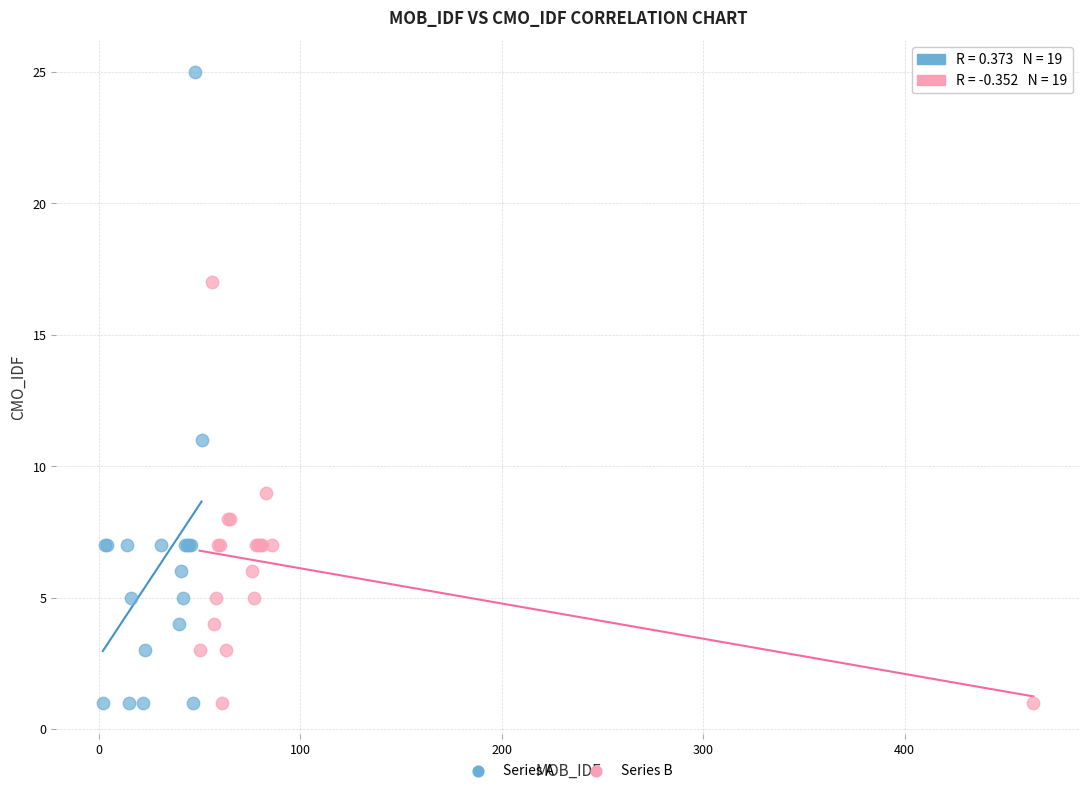

Which series has the widest spread of Y values?

Series A